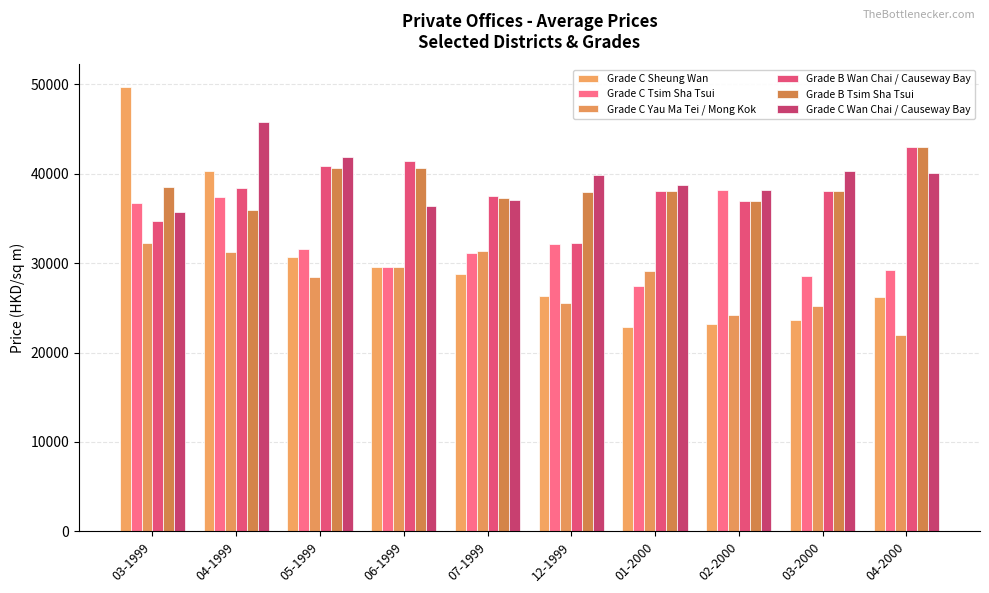

Which label corresponds to the largest value in the chart?

03-1999